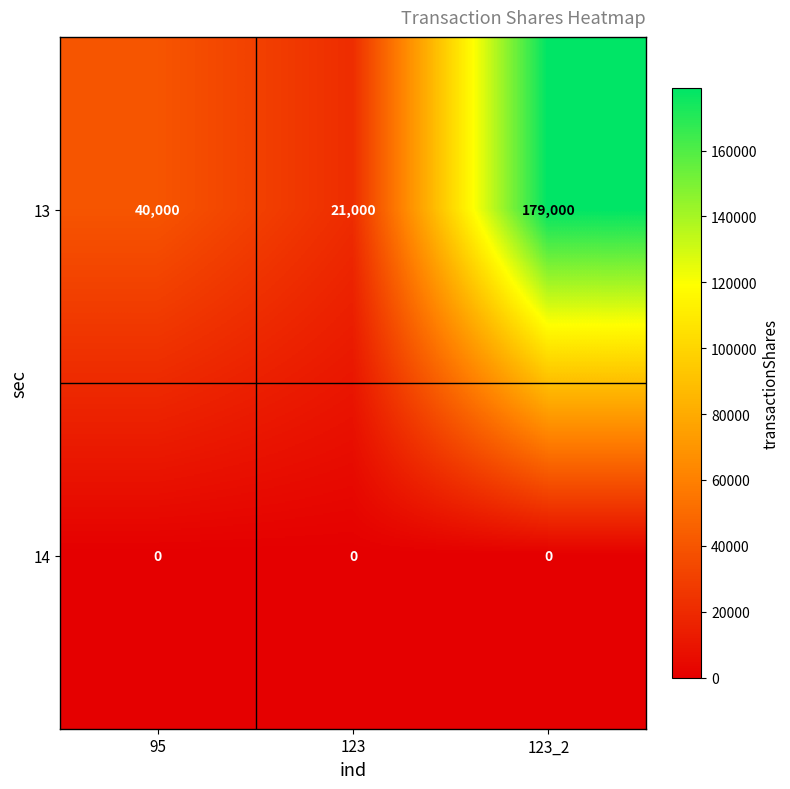

Which series has the widest spread of values?

13